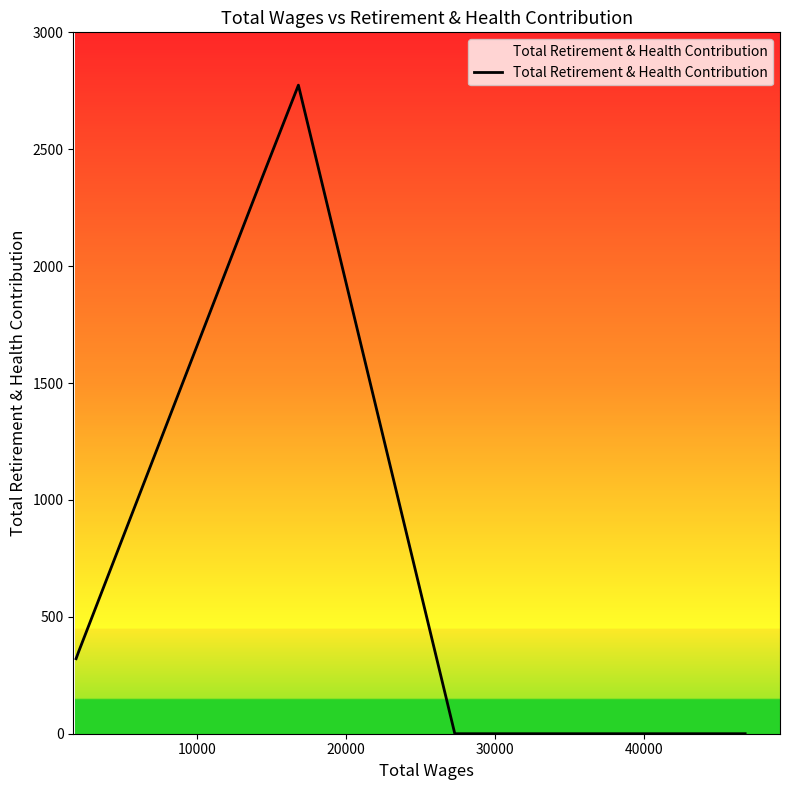

What is the difference between the maximum and minimum values?

2774